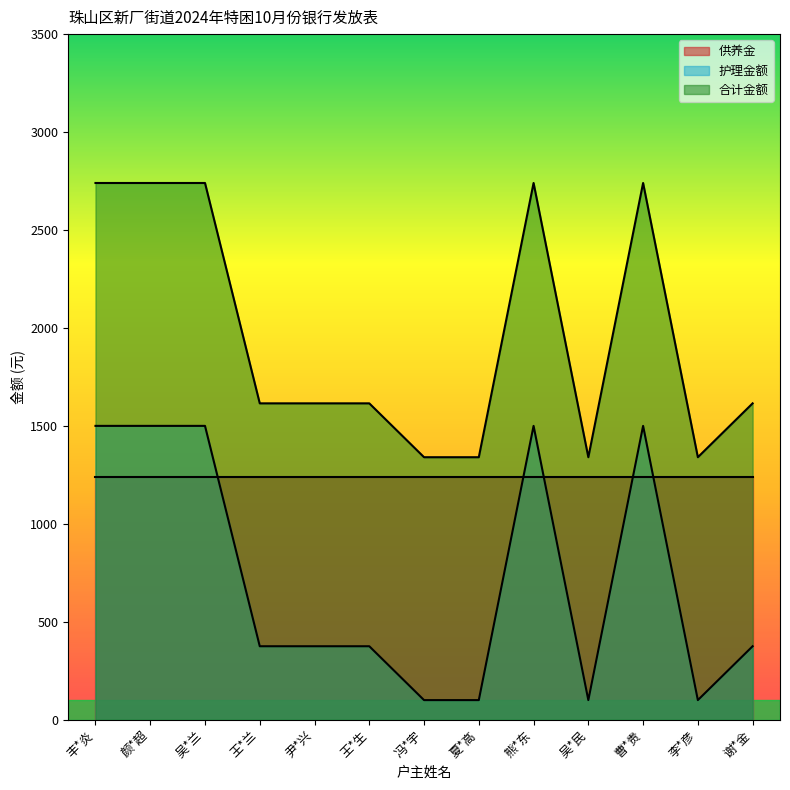

At which category does 合计金额 reach its first local peak?

熊*东